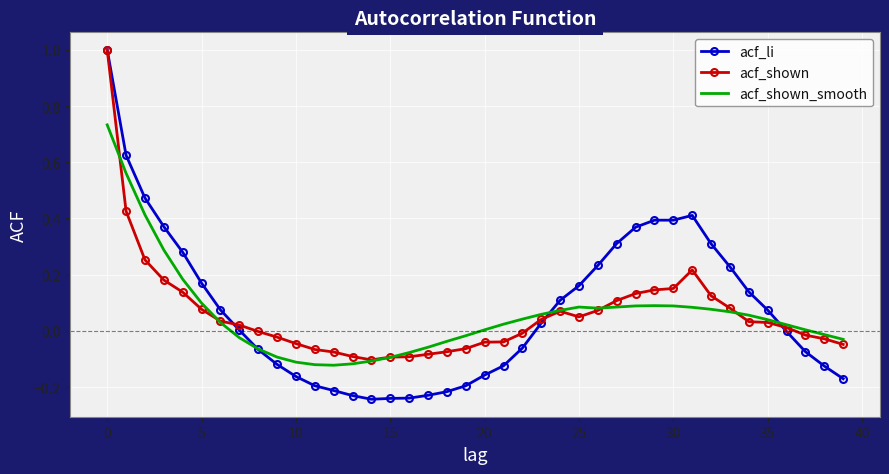

Which series has the largest range (max minus min)?

acf_li